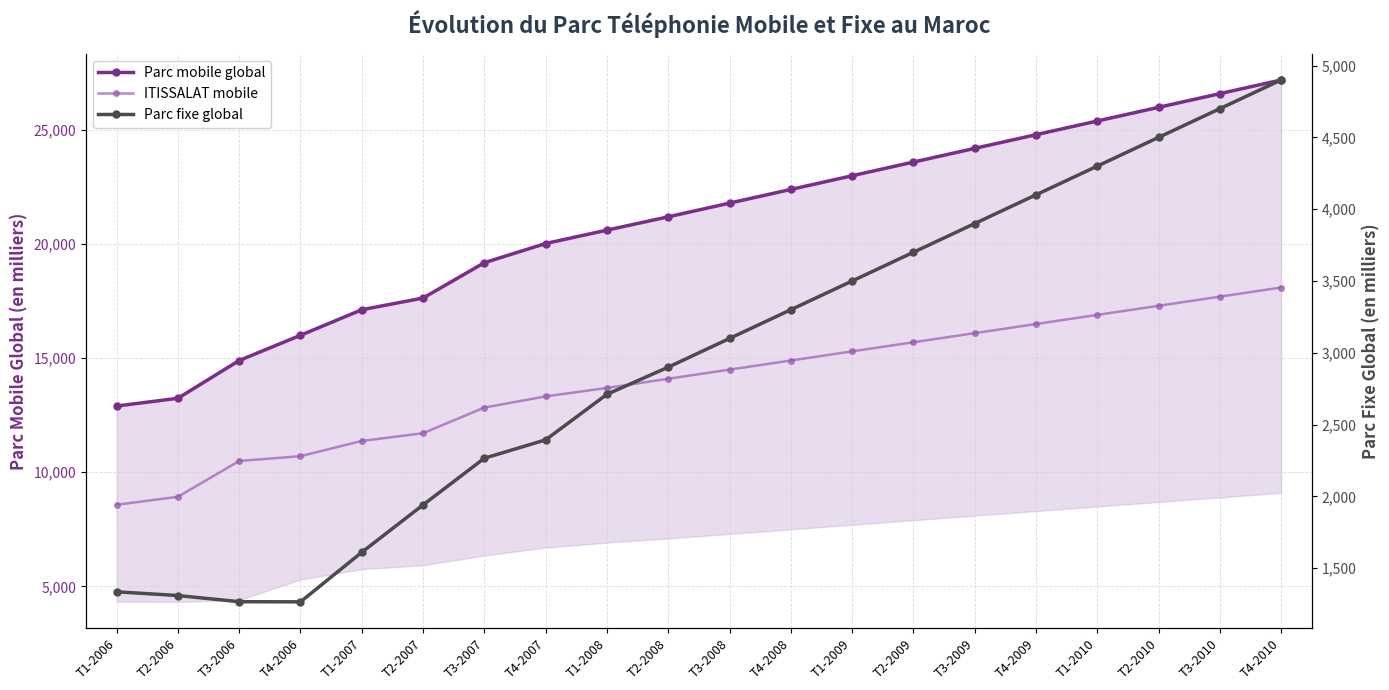

What is the total value across all series at T2-2007?

31292